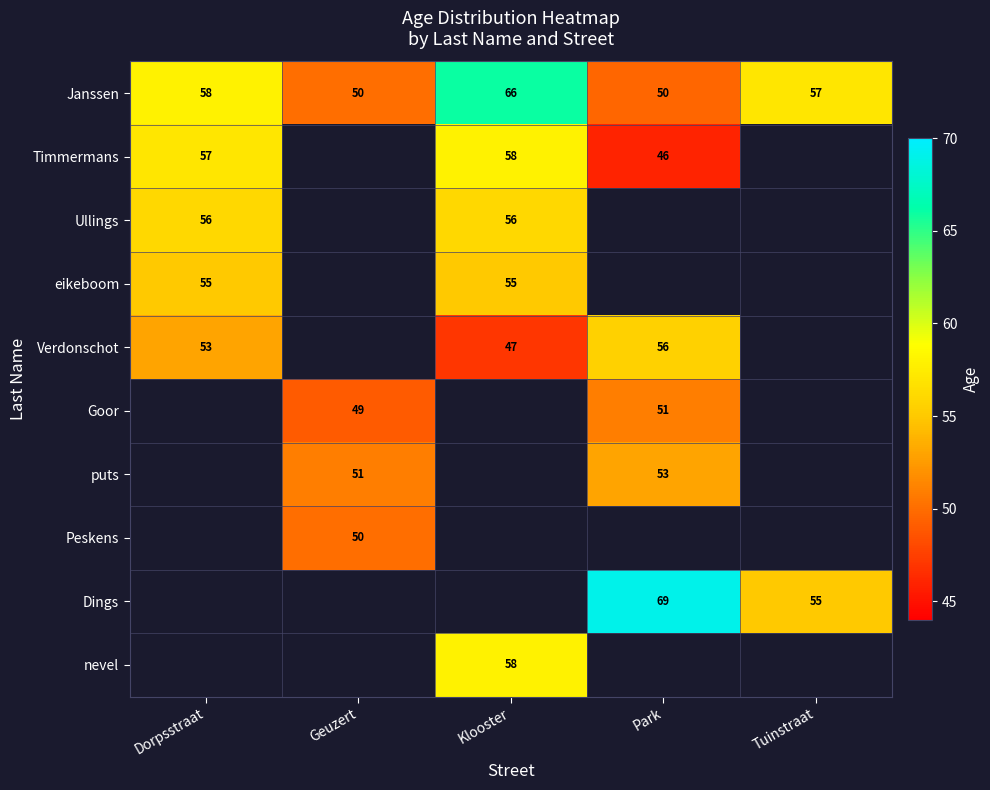

Is the value of Janssen at Park greater than the value of Verdonschot at Park?

No